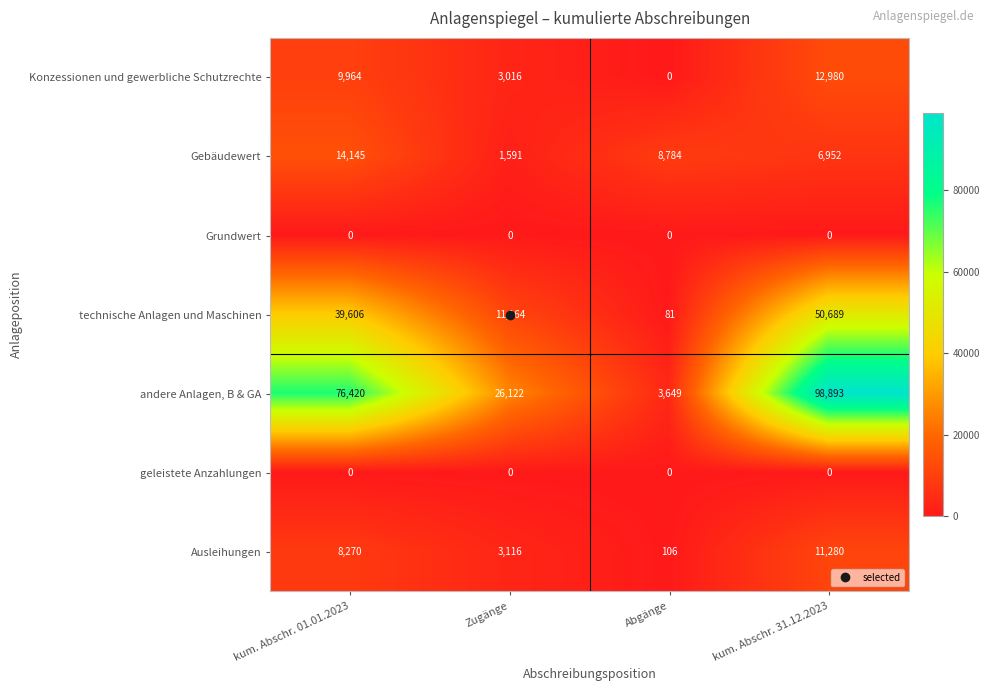

The value of technische Anlagen und Maschinen at kum. Abschr. 01.01.2023 is 25054. True or false?

False